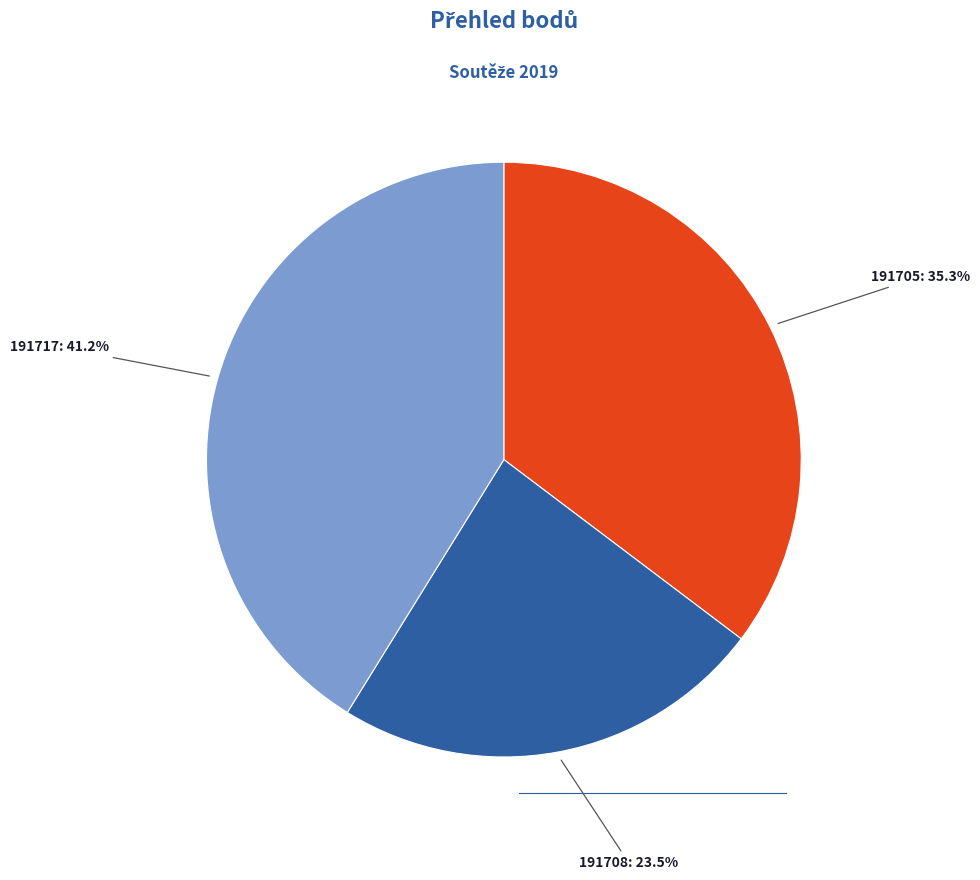

How many segments does this pie chart have?

3